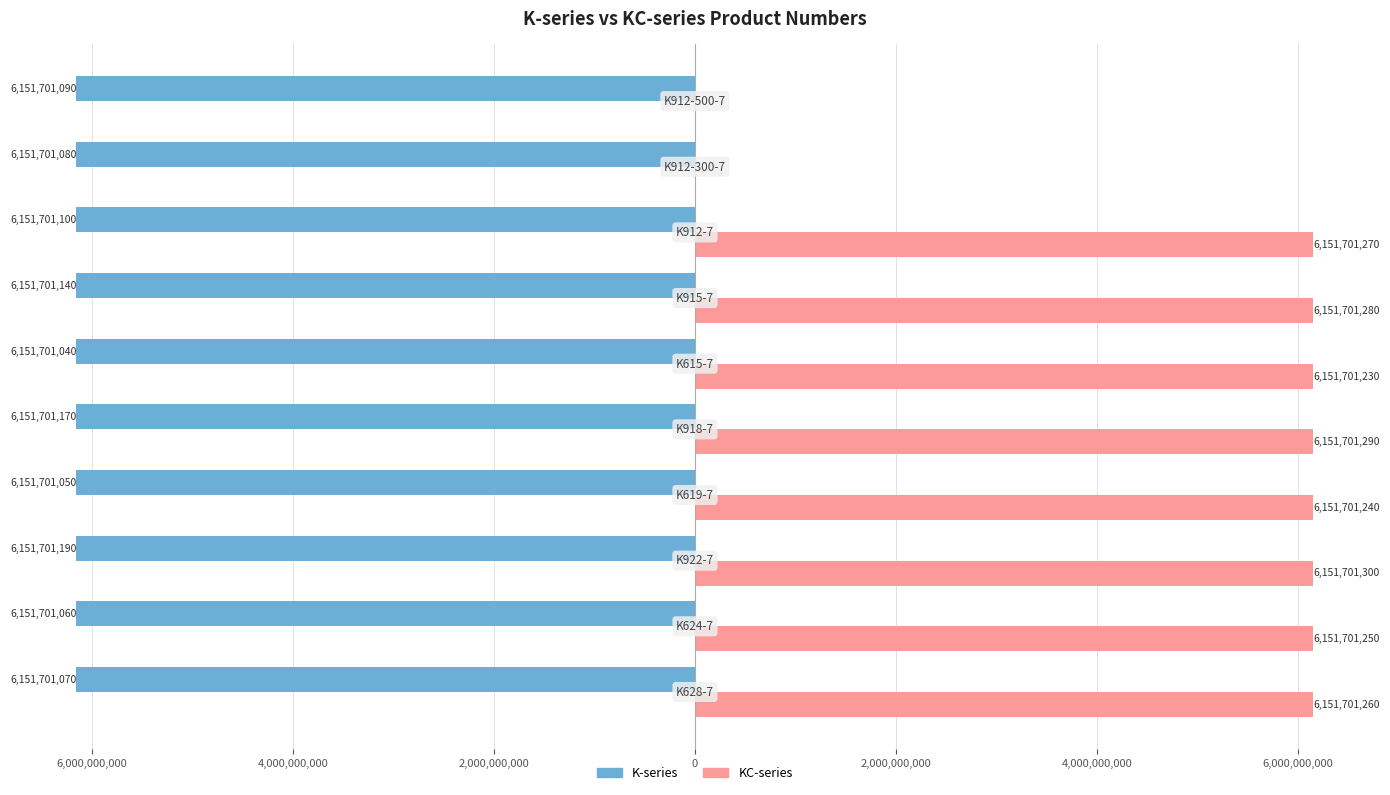

How many values in the KC-series series exceed 6151701280?

2